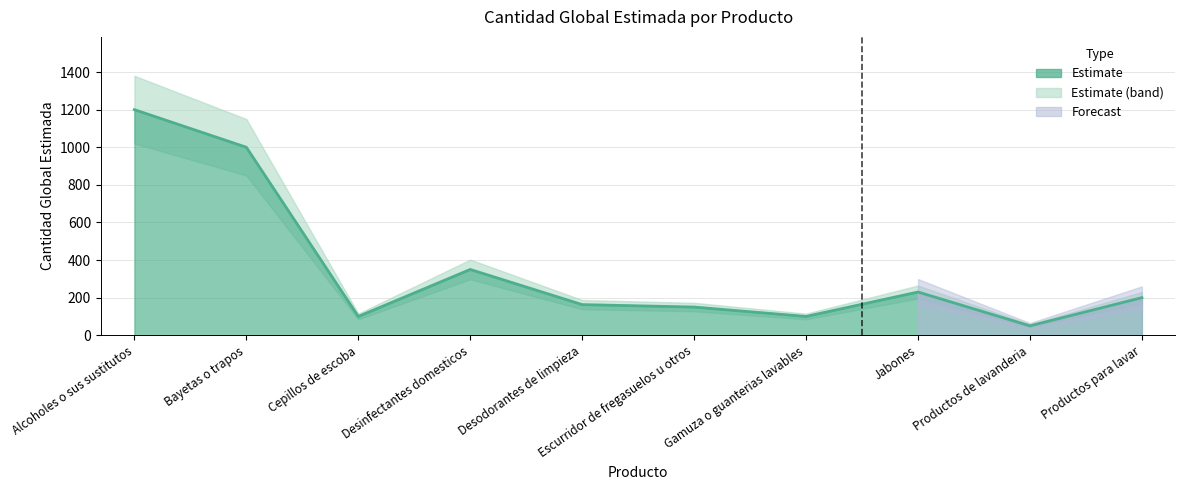

How many points are higher than both their immediate neighbors (excluding endpoints)?

2